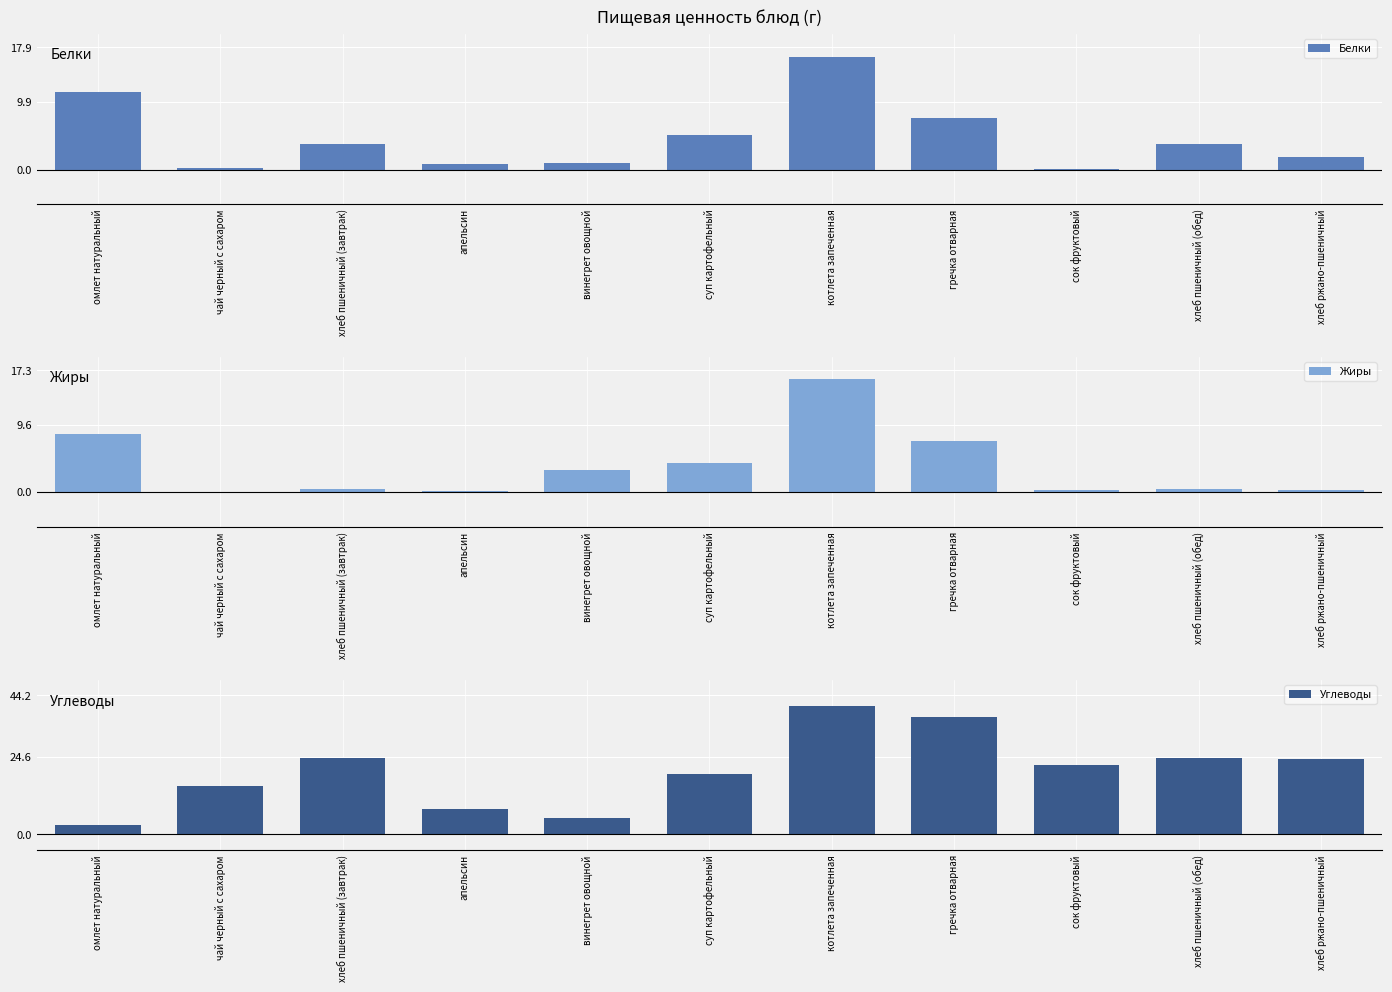

What are all the series names shown in the legend?

Белки, Жиры, Углеводы